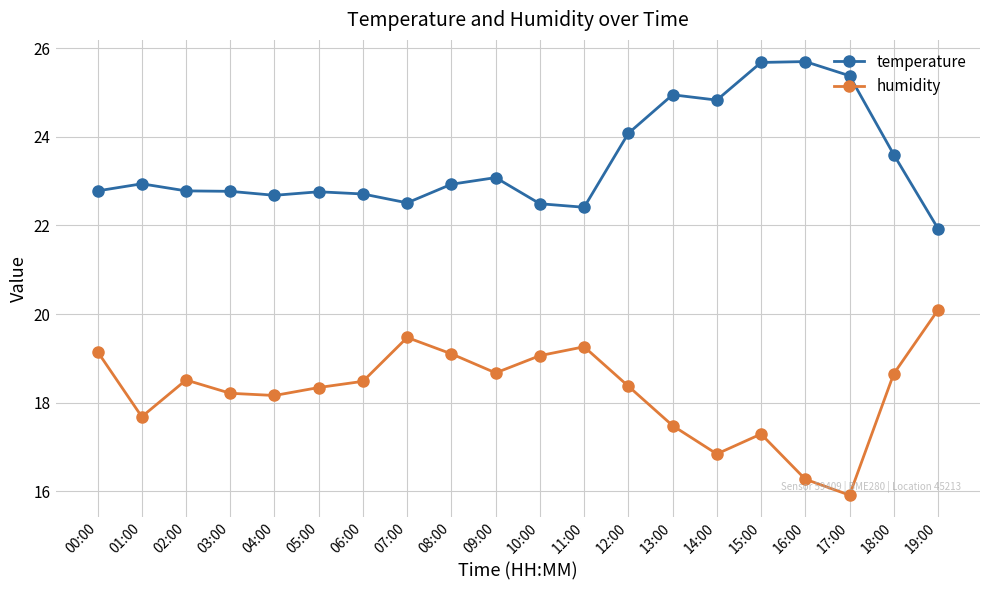

How many lines are shown in the chart?

2